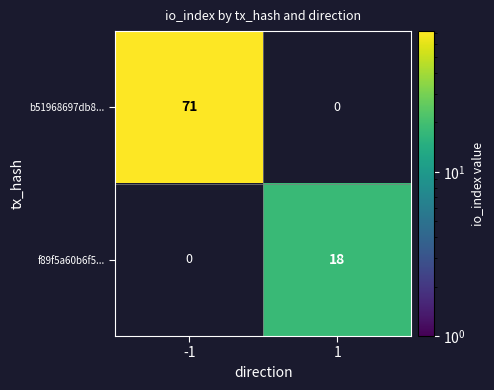

Reading left to right, transcribe all the data shown in this chart.

b51968697db8...: 71	0
f89f5a60b6f5...: 0	18